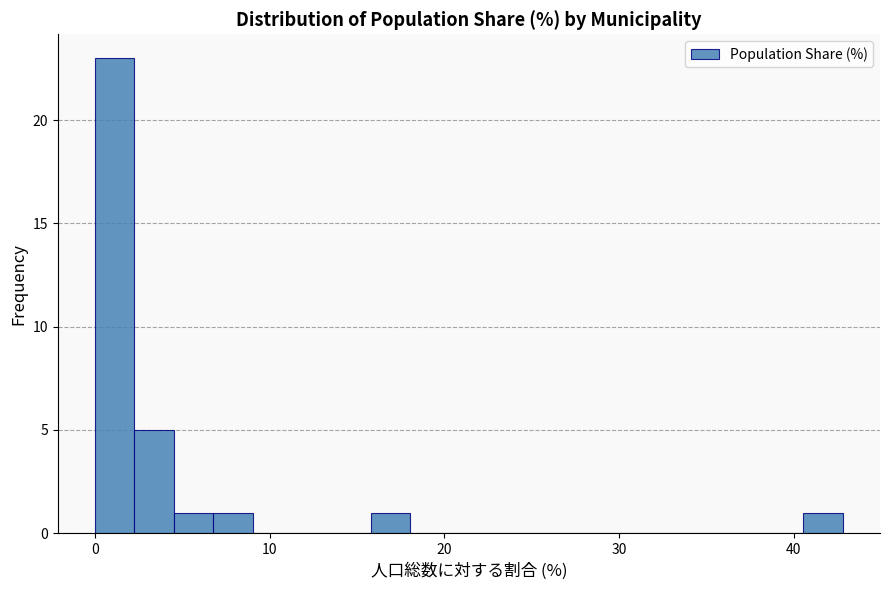

Read against the x-axis, roughly where is the centre of the tallest bar?

1